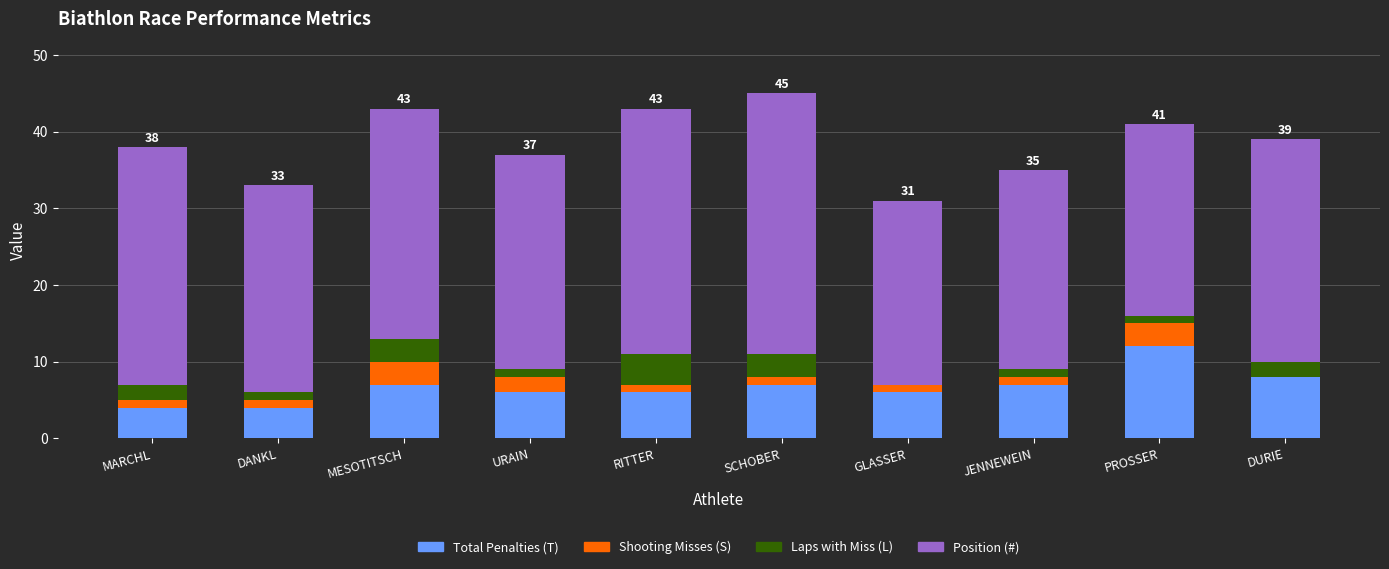

What is the maximum value for Total Penalties (T)?

12